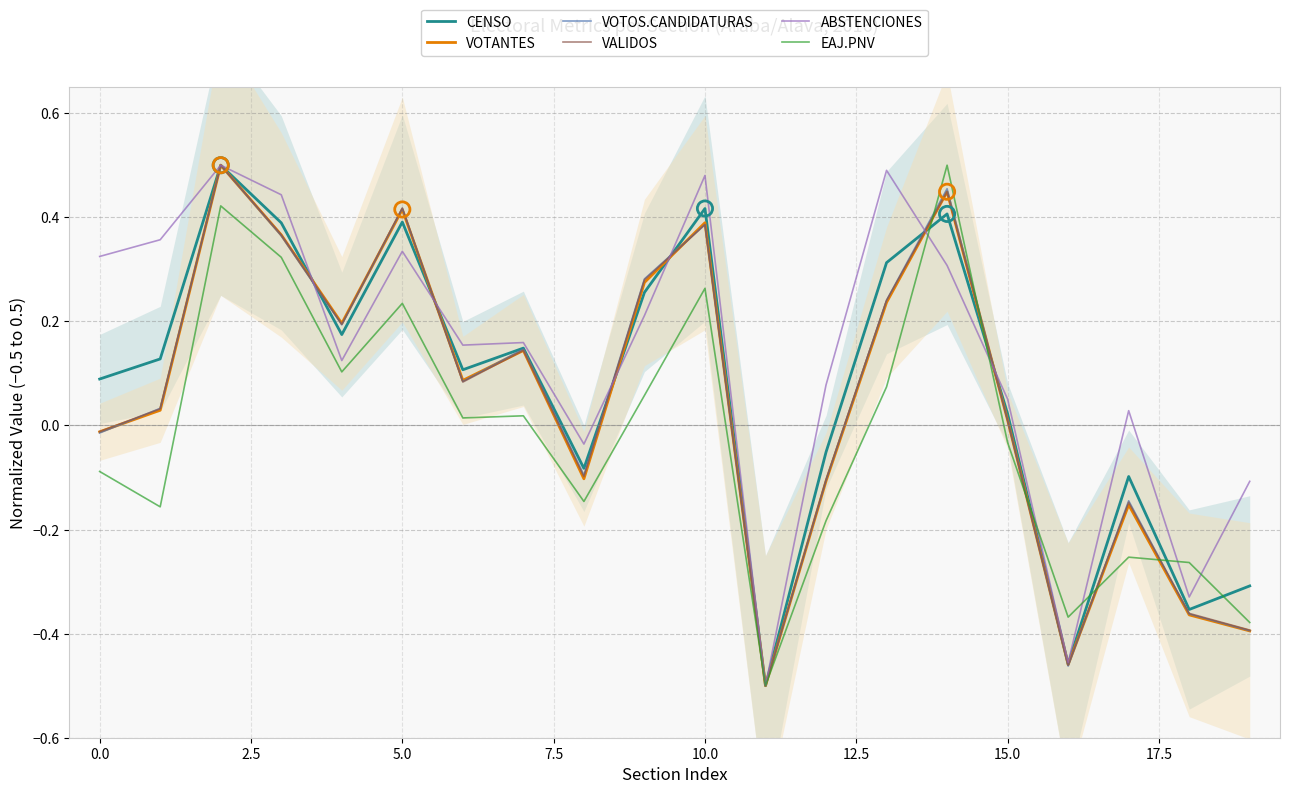

At how many categories does at least one series exceed 0?

15